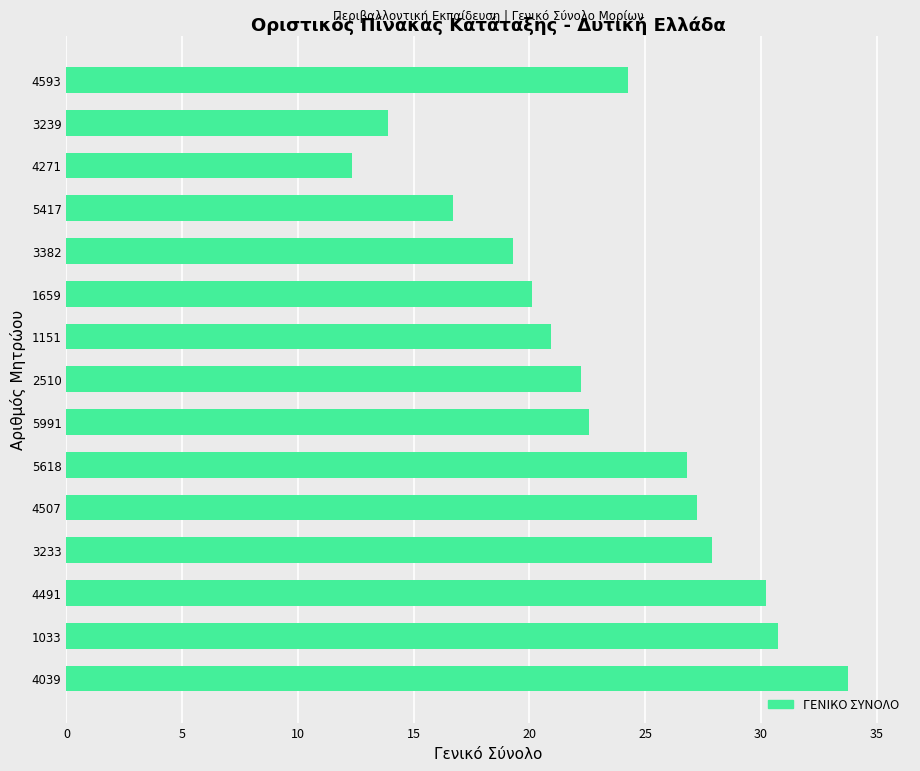

What is the difference between the second highest and second lowest values?

16.9